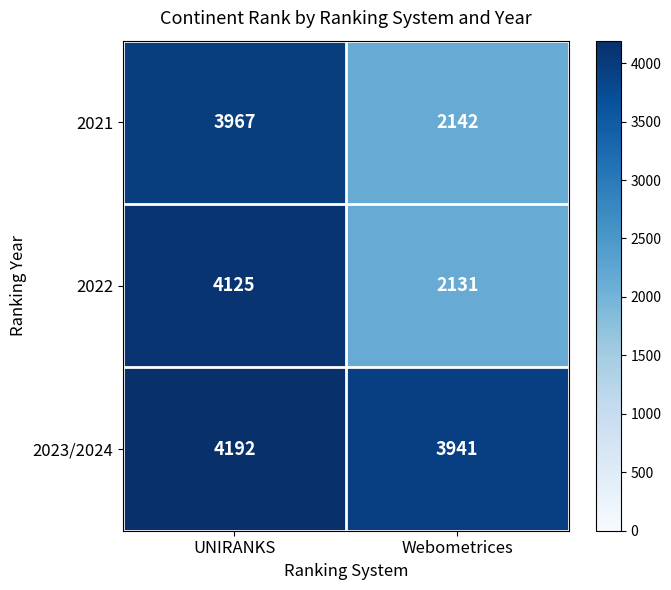

Which series changed the most between UNIRANKS and Webometrices?

2022